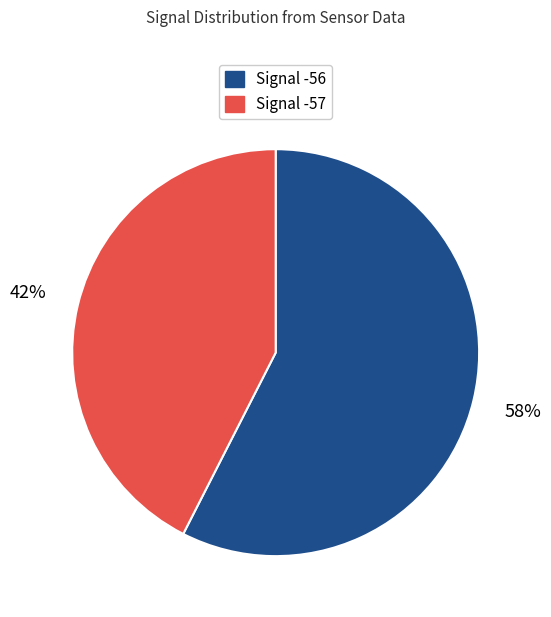

To the nearest percent, what is the average slice percentage?

50%